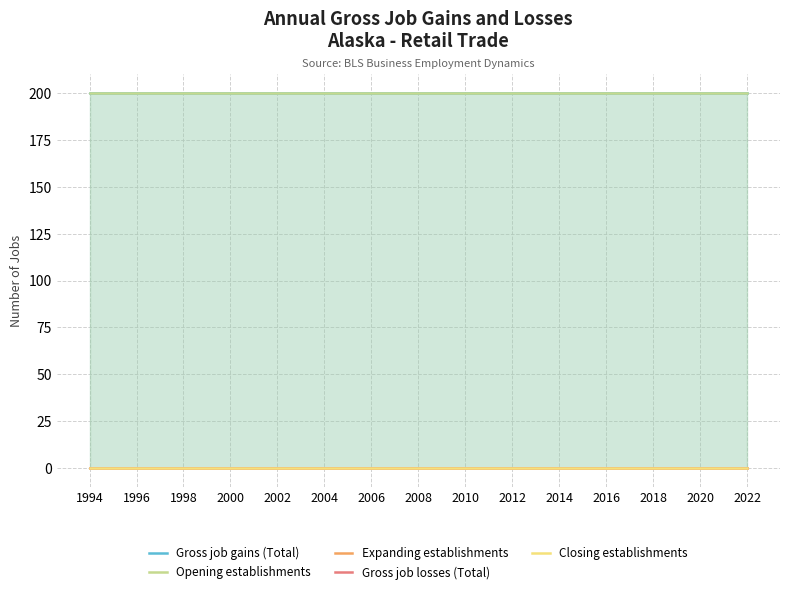

What is the maximum value shown in the chart?

200